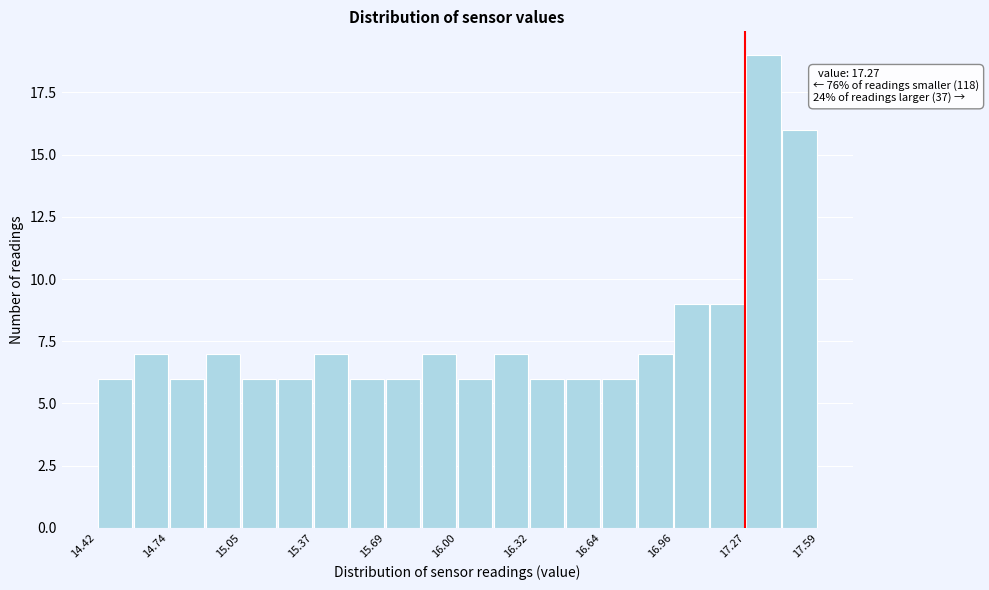

Read against the x-axis, roughly where is the centre of the tallest bar?

17.35